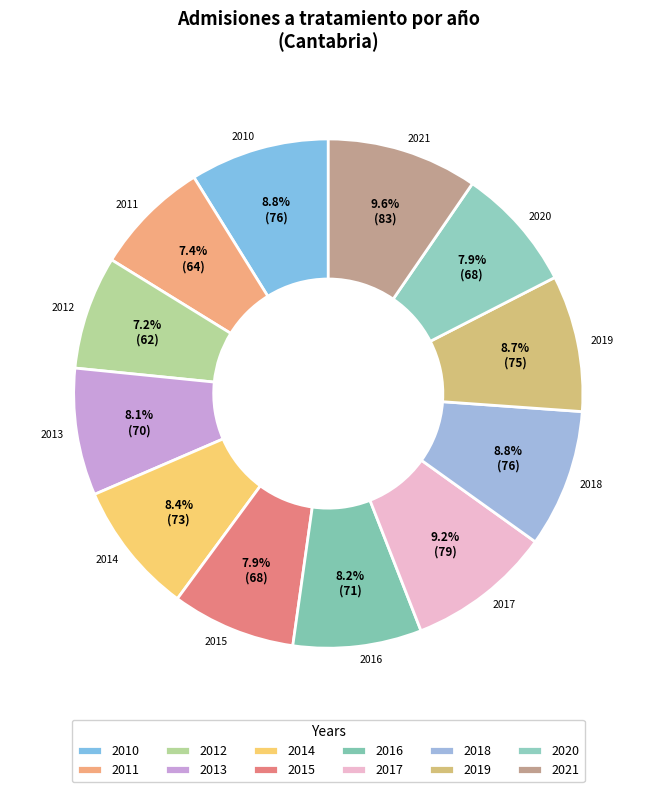

Approximately how many times larger is the value at 2017 compared to 2018?

1.0